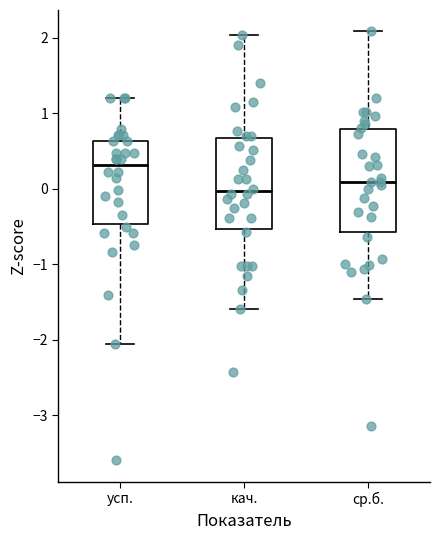

Which box has the lowest median line?

кач.